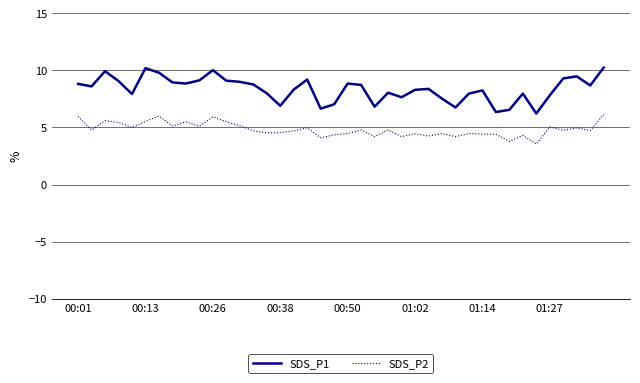

How many distinct data groups are displayed?

2